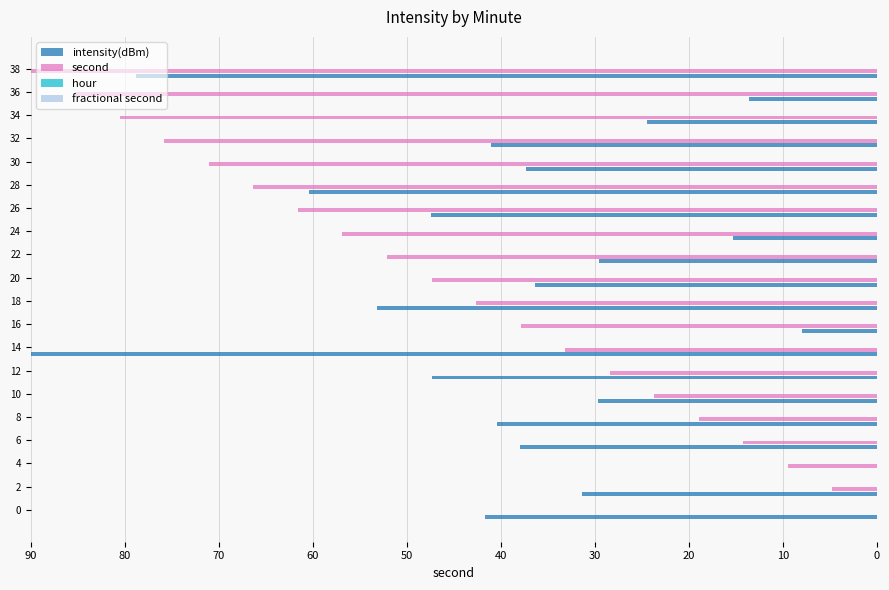

What is the total value across all series at 24?

72.1